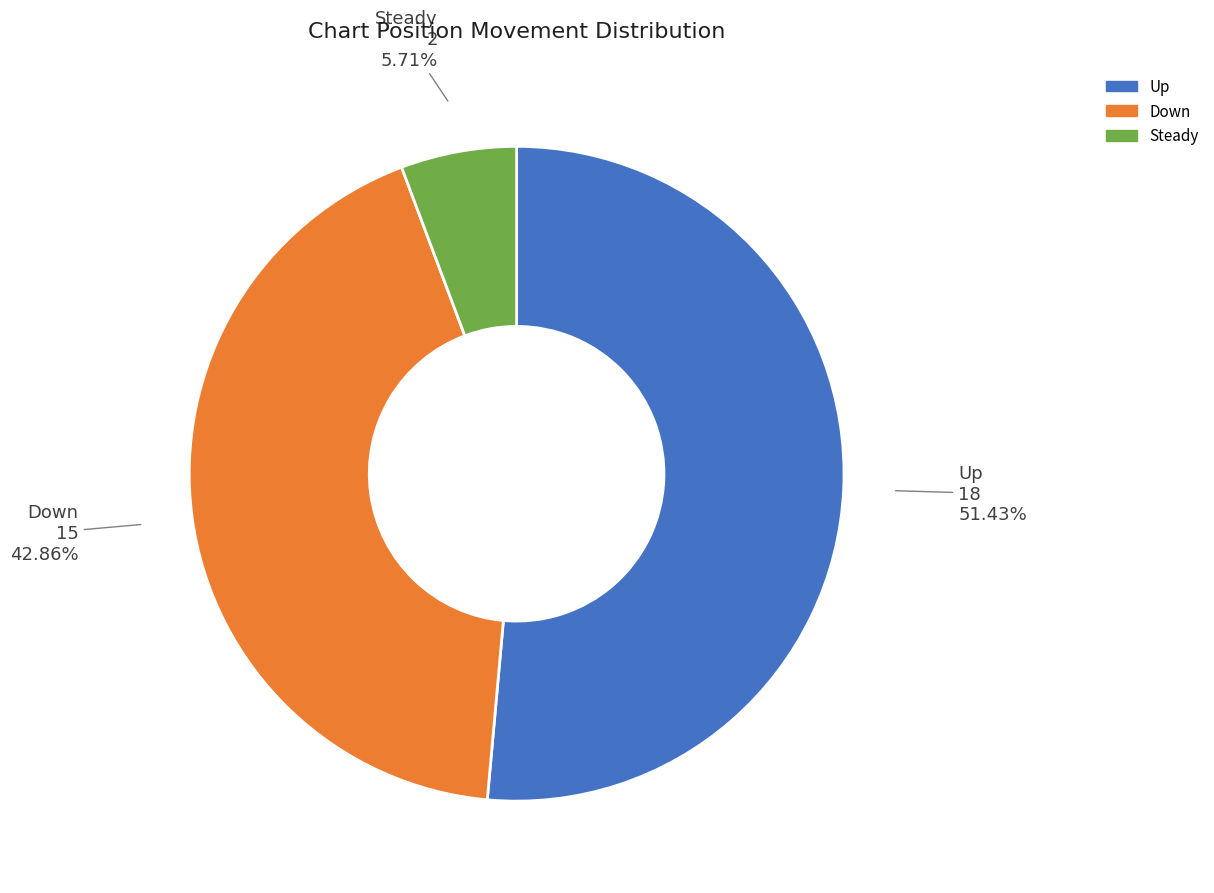

Is there a majority slice in this chart?

Yes